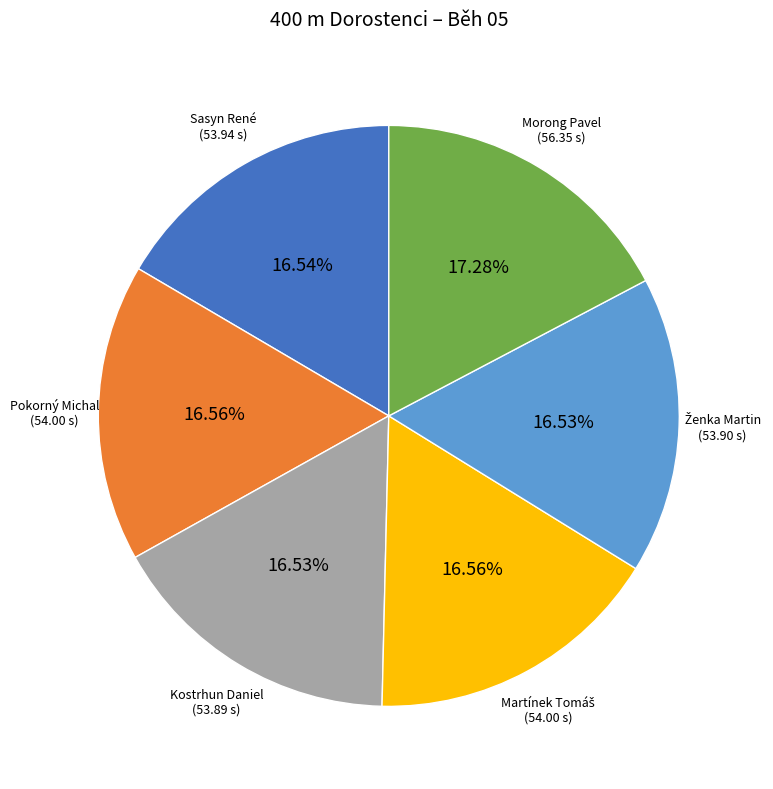

Count the number of slices in the pie.

6